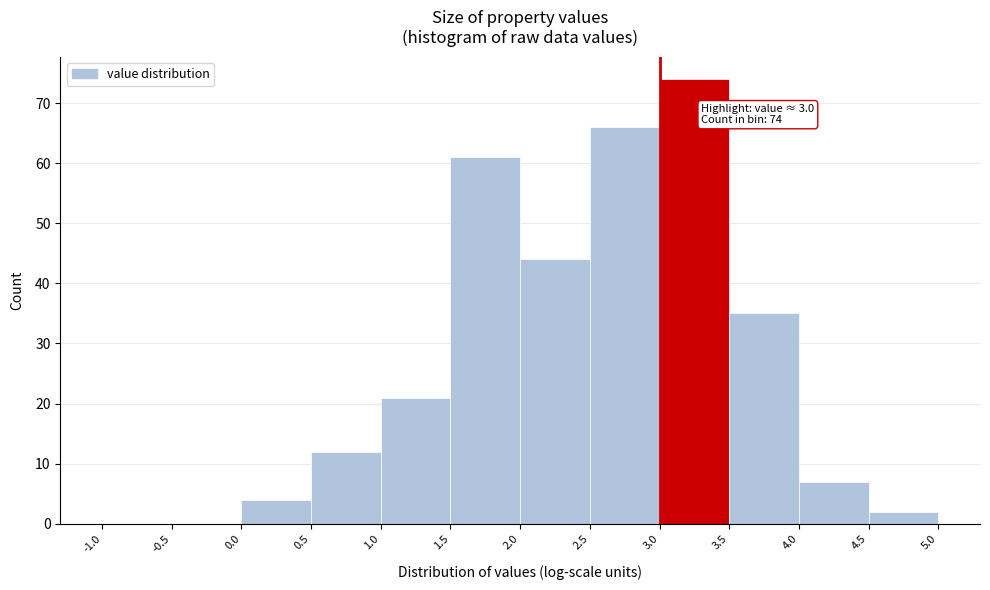

Over which range of the x-axis is the bar tallest?

3.0 to 3.5